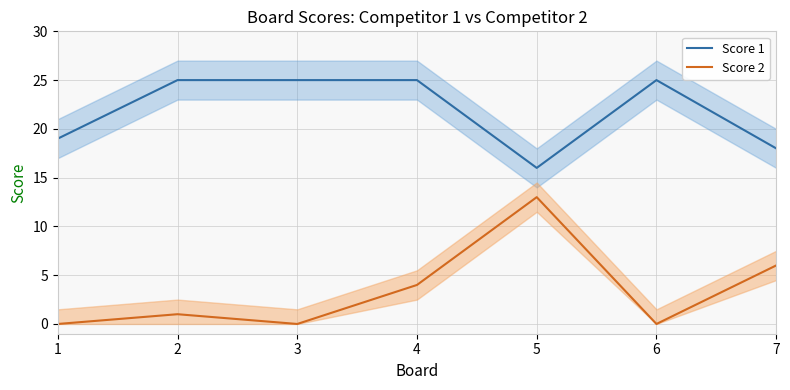

Is the value of Score 1 at 5 greater than the value of Score 2 at 4?

Yes